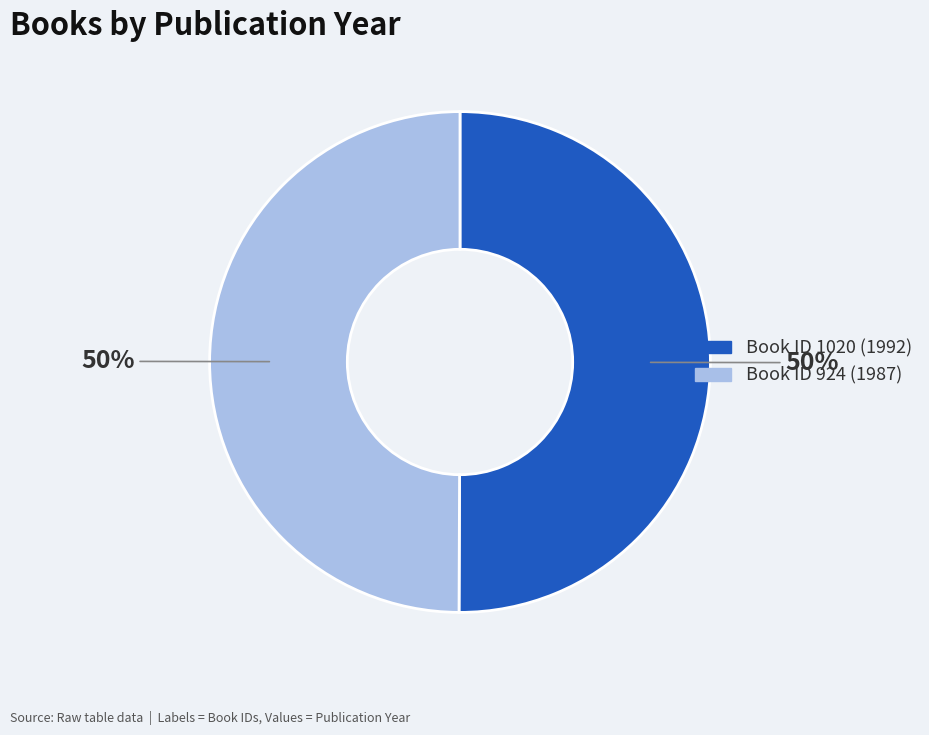

To the nearest percent, what is the average slice percentage?

50%